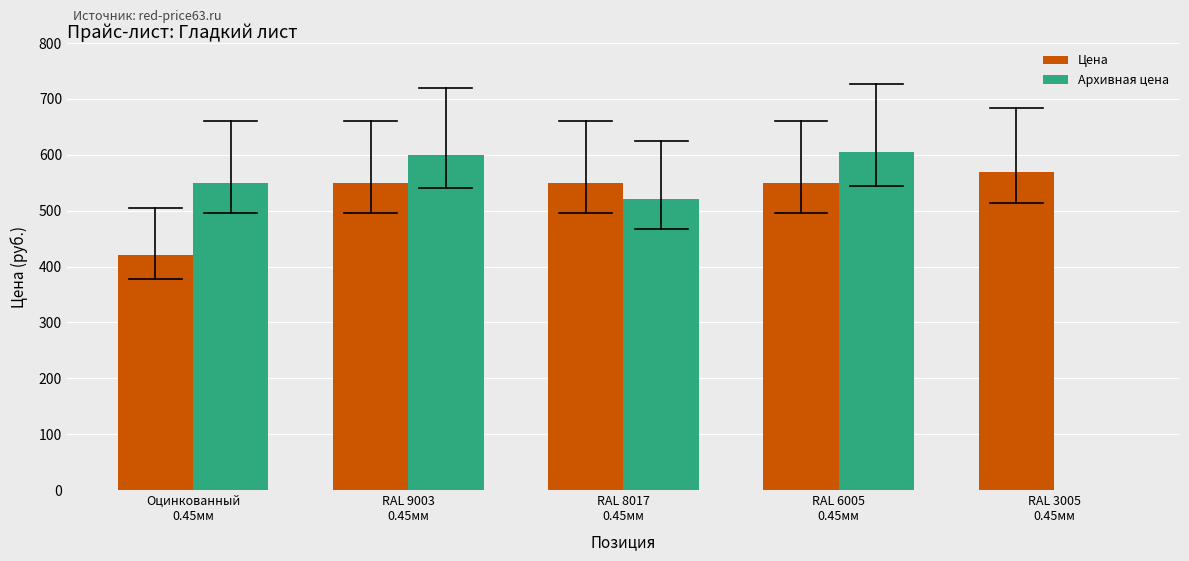

Reading right to left, extract all data points from this chart.

Цена: RAL 3005
0.45мм=570	RAL 6005
0.45мм=550	RAL 8017
0.45мм=550	RAL 9003
0.45мм=550	Оцинкованный
0.45мм=420
Архивная цена: RAL 3005
0.45мм=0	RAL 6005
0.45мм=605	RAL 8017
0.45мм=520	RAL 9003
0.45мм=600	Оцинкованный
0.45мм=550